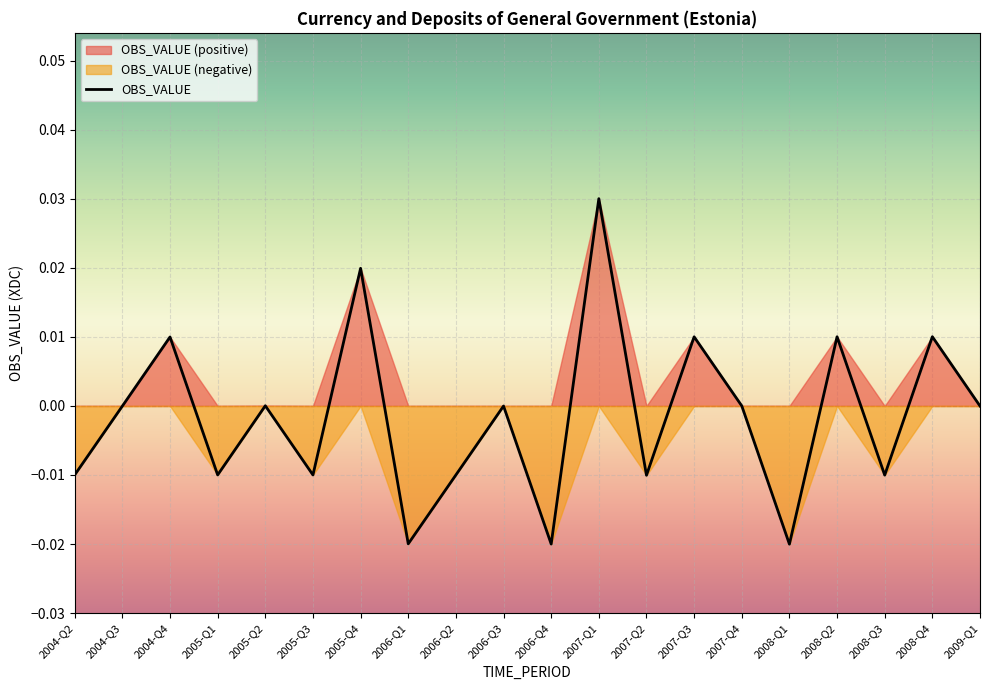

At which category does the chart reach its minimum across all series?

2008-Q1